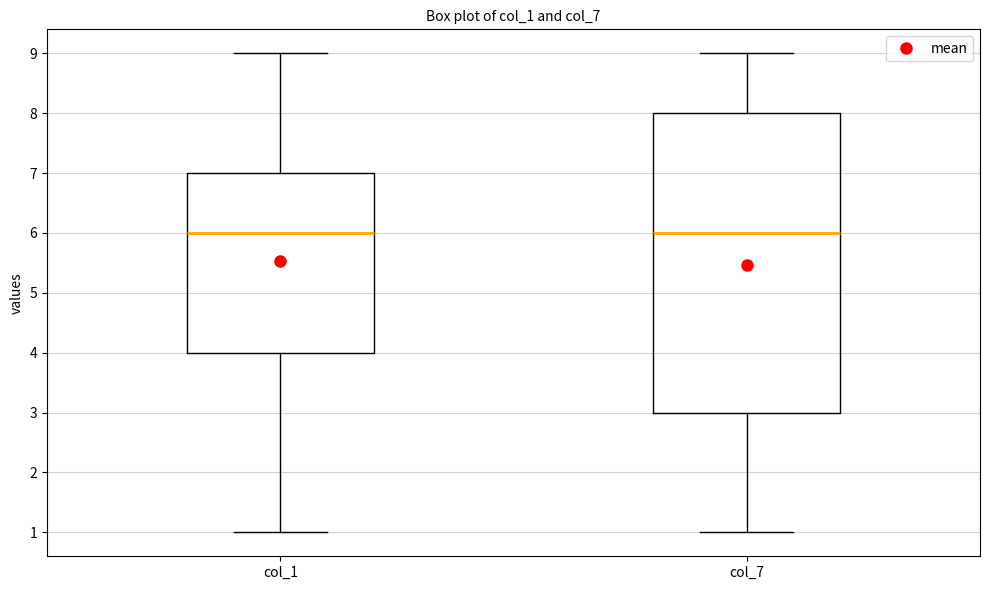

Where is the lower edge of the box for col_7 on the y-axis? The values are not printed on the chart, so give them approximately, as read against the axis.

3